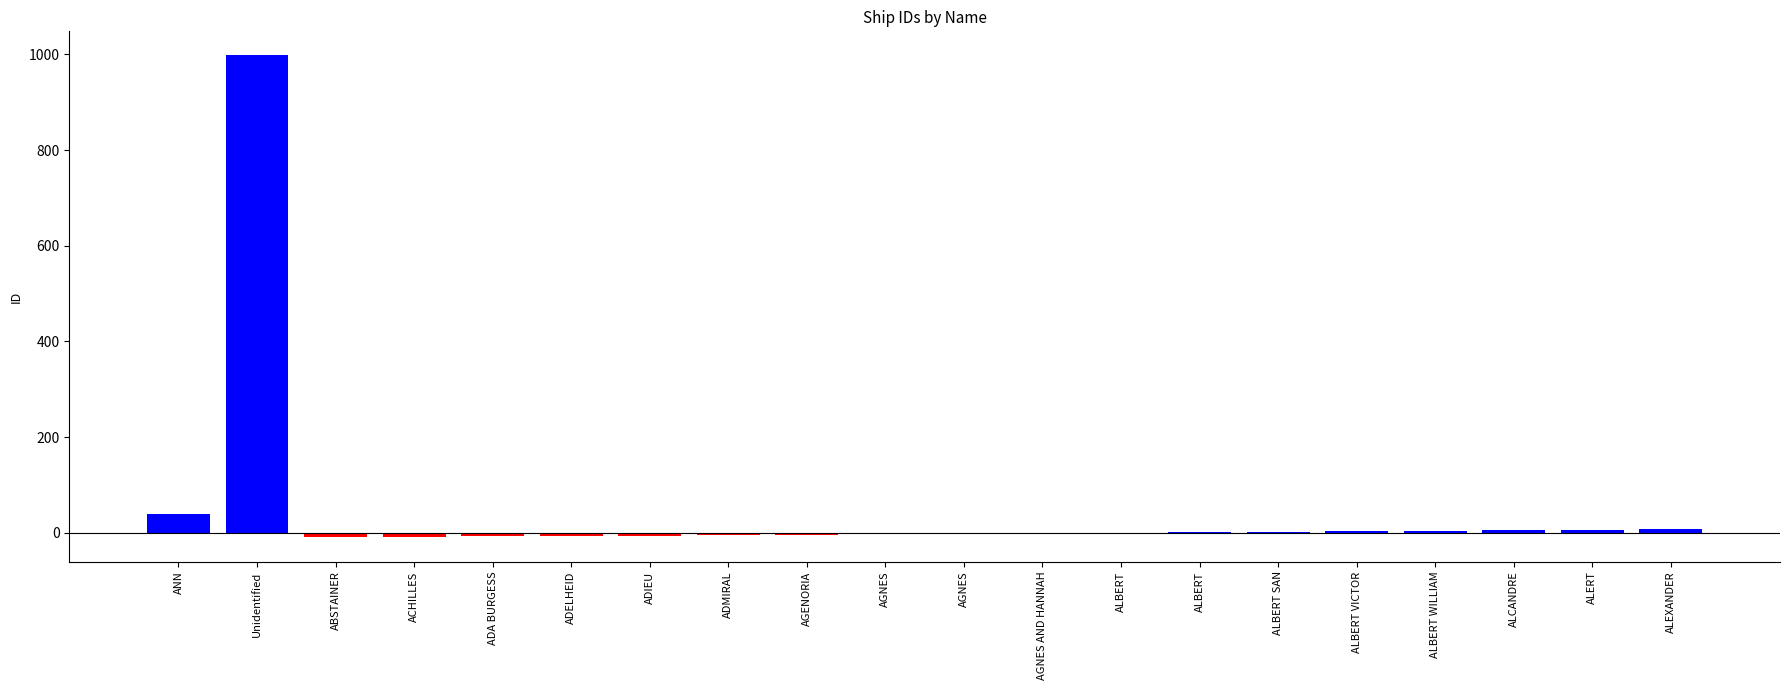

Are the bars horizontal?

No